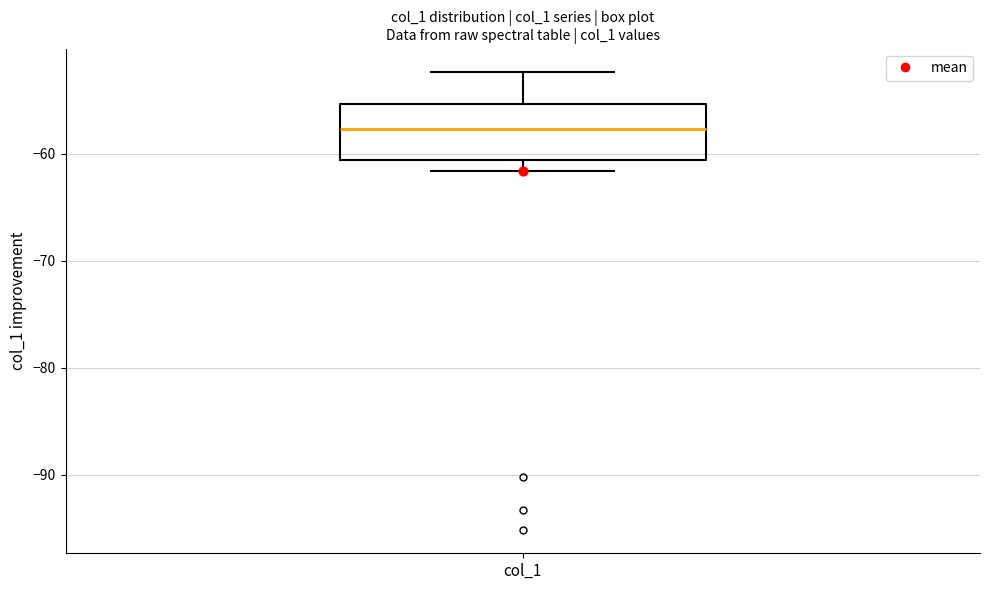

Where is the lower edge of the box for col_1 on the y-axis? The values are not printed on the chart, so give them approximately, as read against the axis.

-61